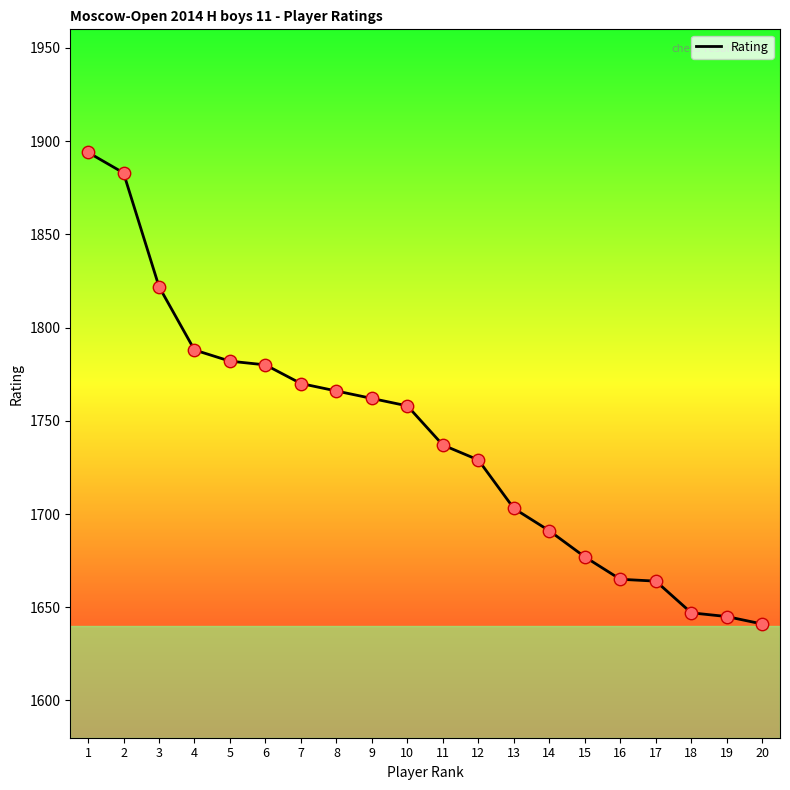

What is the ratio of the value at 17 to the value at 11?

1.0